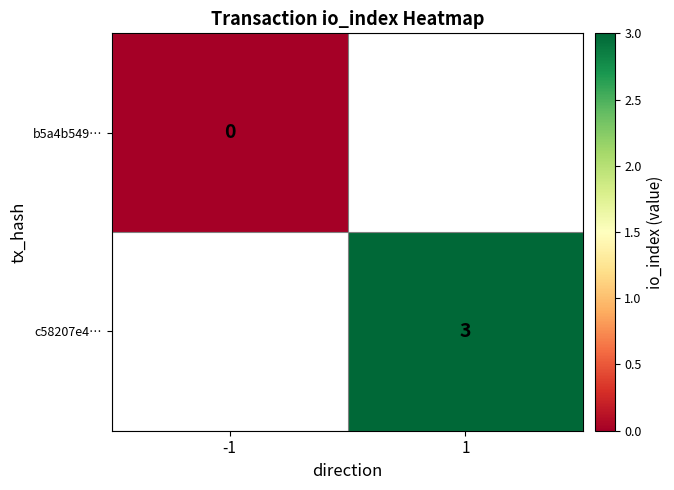

At which category does the chart reach its minimum across all series?

-1